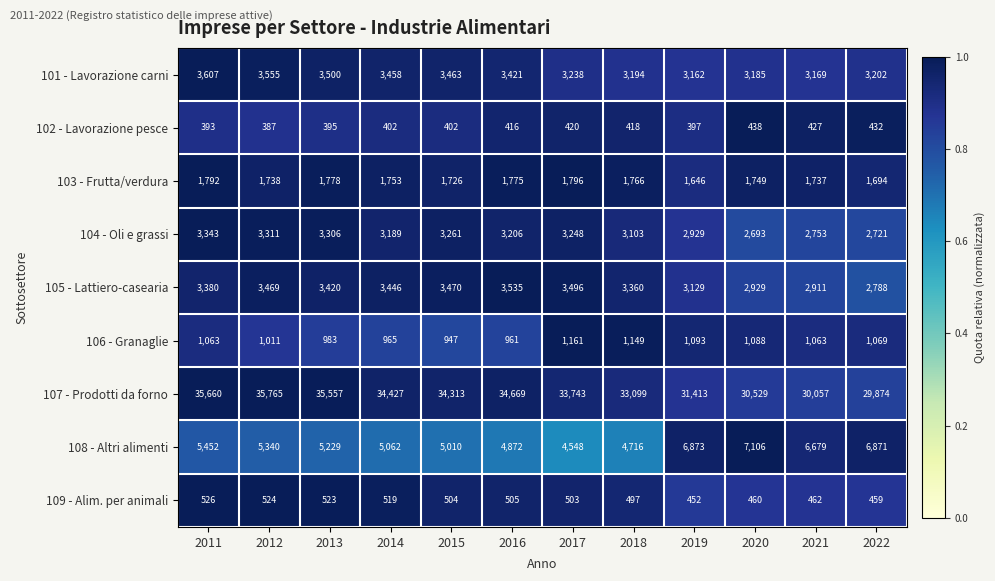

At which category is the sum across all series the highest?

2011